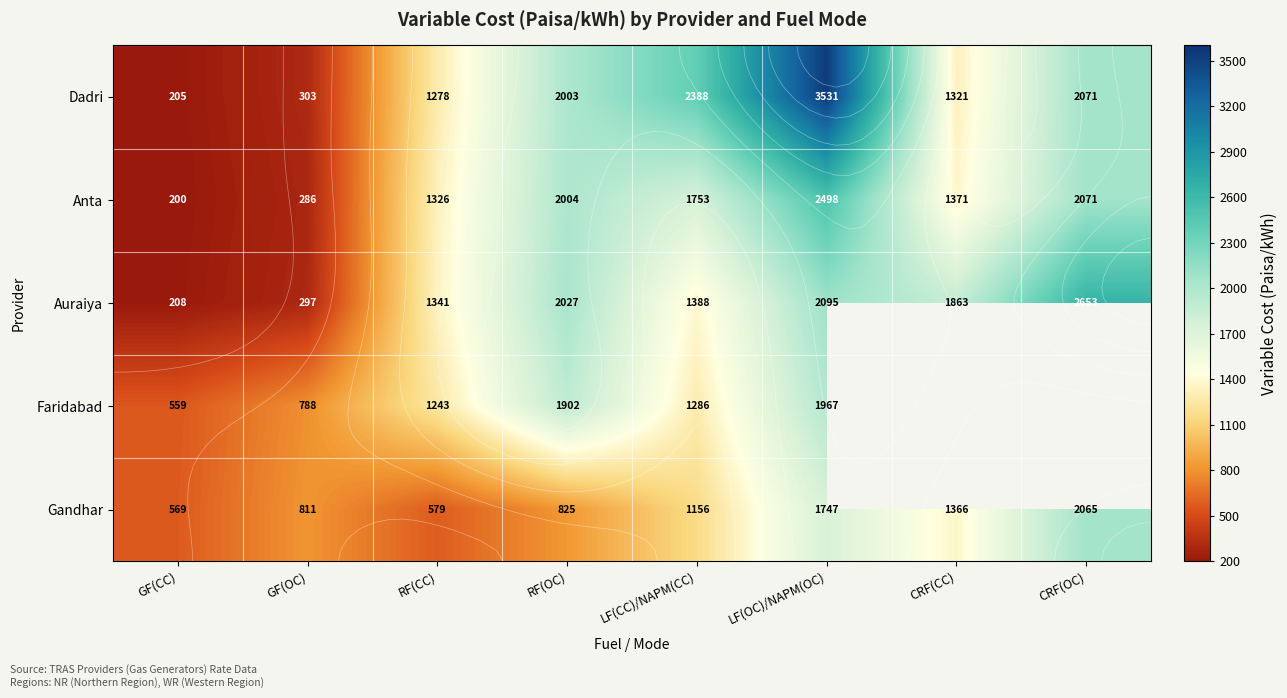

What is the lowest value of the Dadri series?

205.0